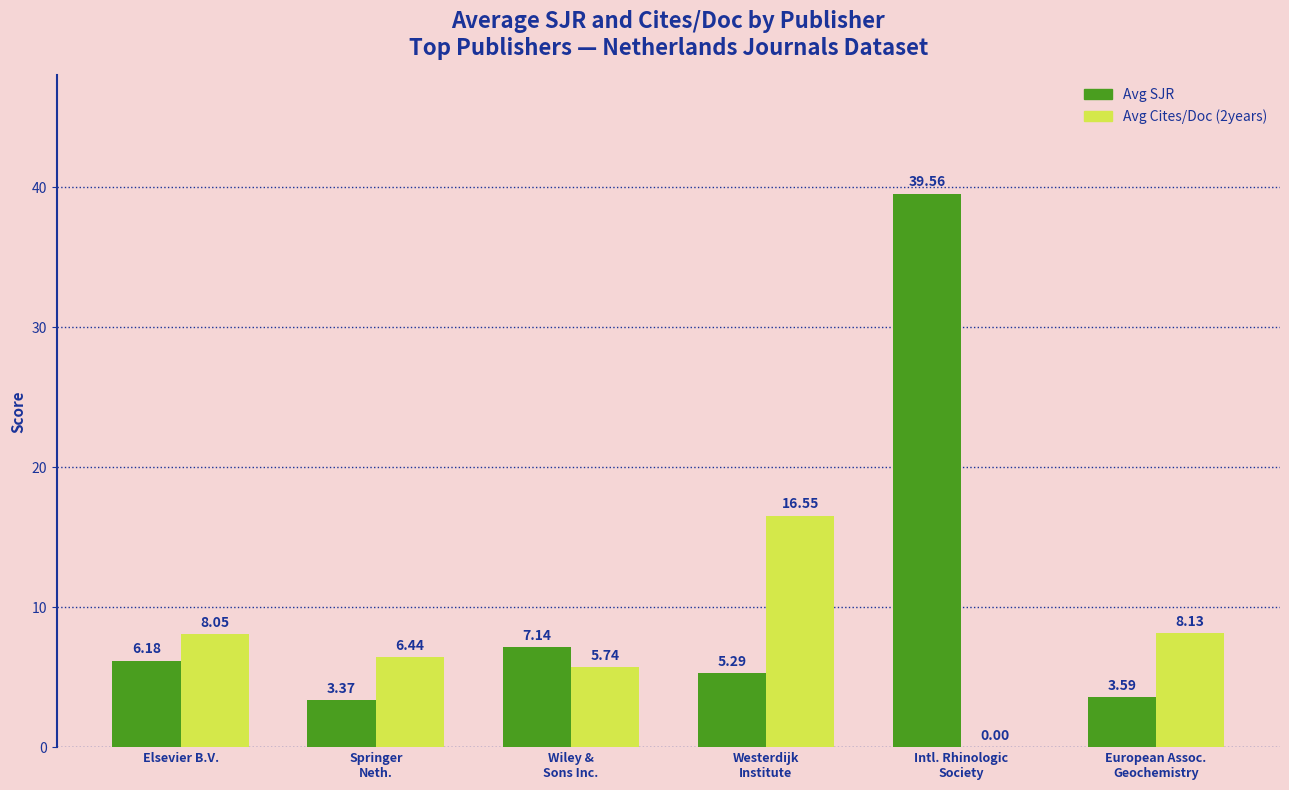

At which label is Avg Cites/Doc (2years) closest to 8?

Elsevier B.V.